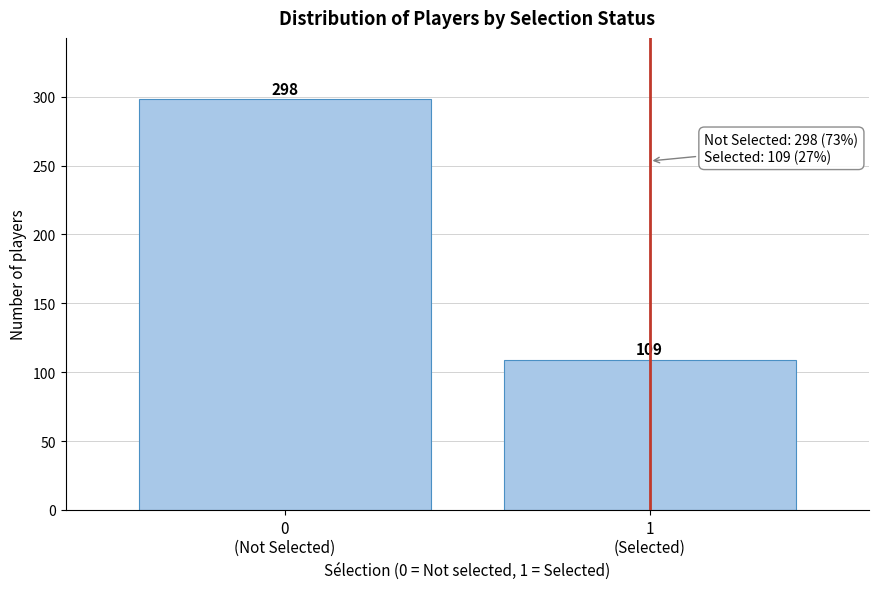

Reading left to right, transcribe all the data shown in this chart.

298	109